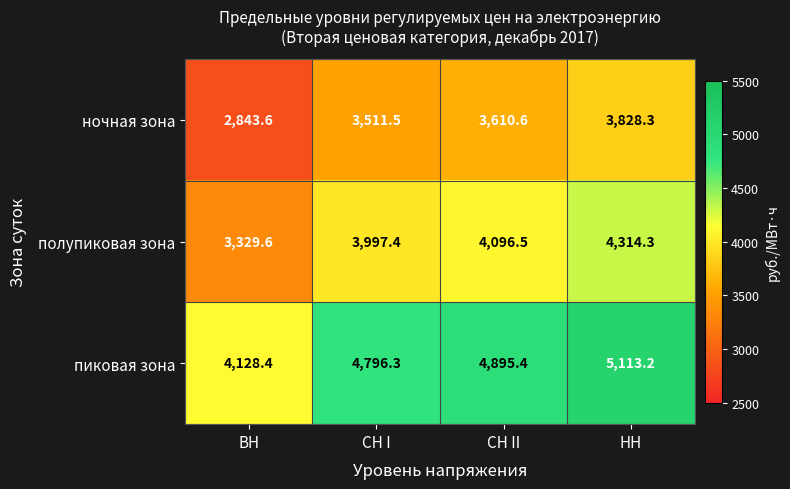

What is the spread (max minus min) of values at СН I?

1284.8